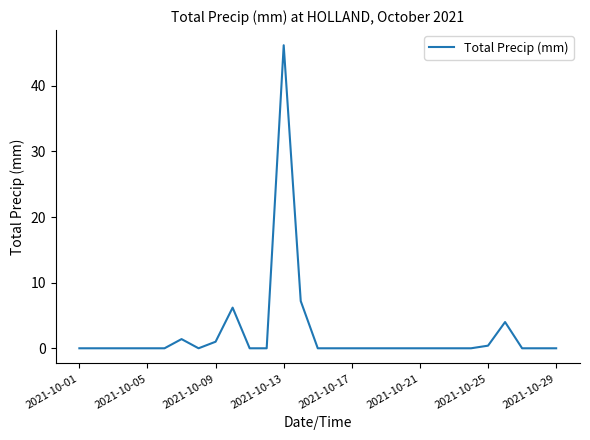

What is the maximum value shown in the chart?

46.2